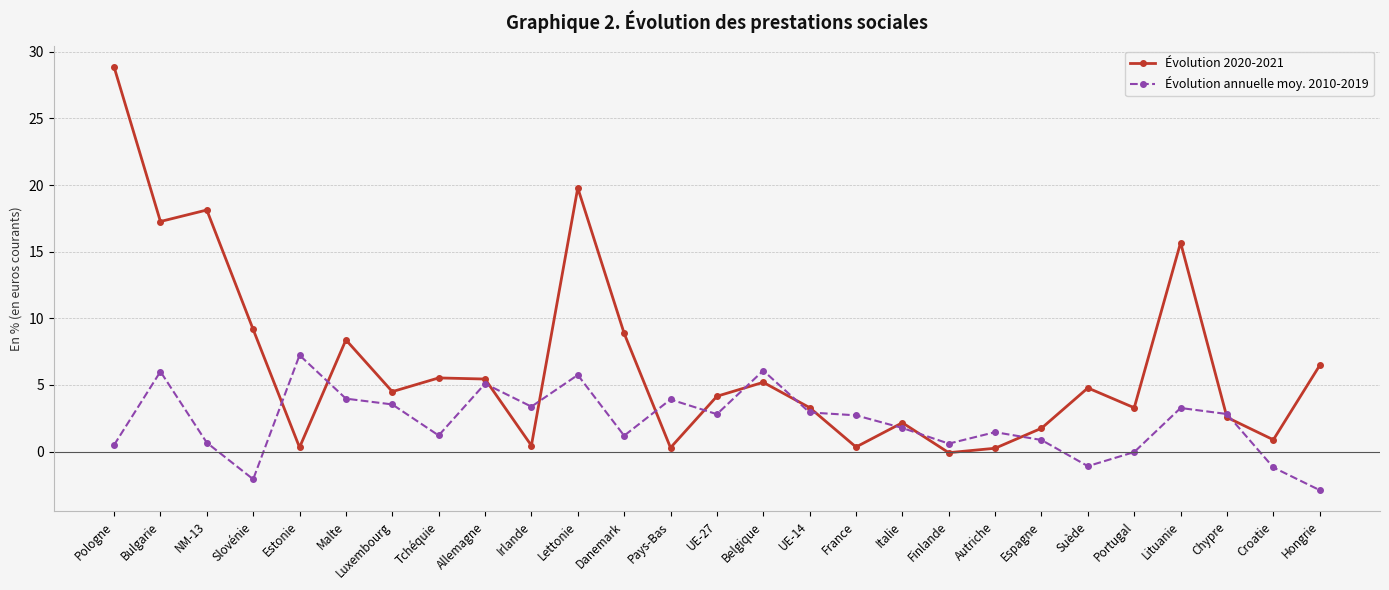

How many values in the Évolution 2020-2021 series are below 4?

12